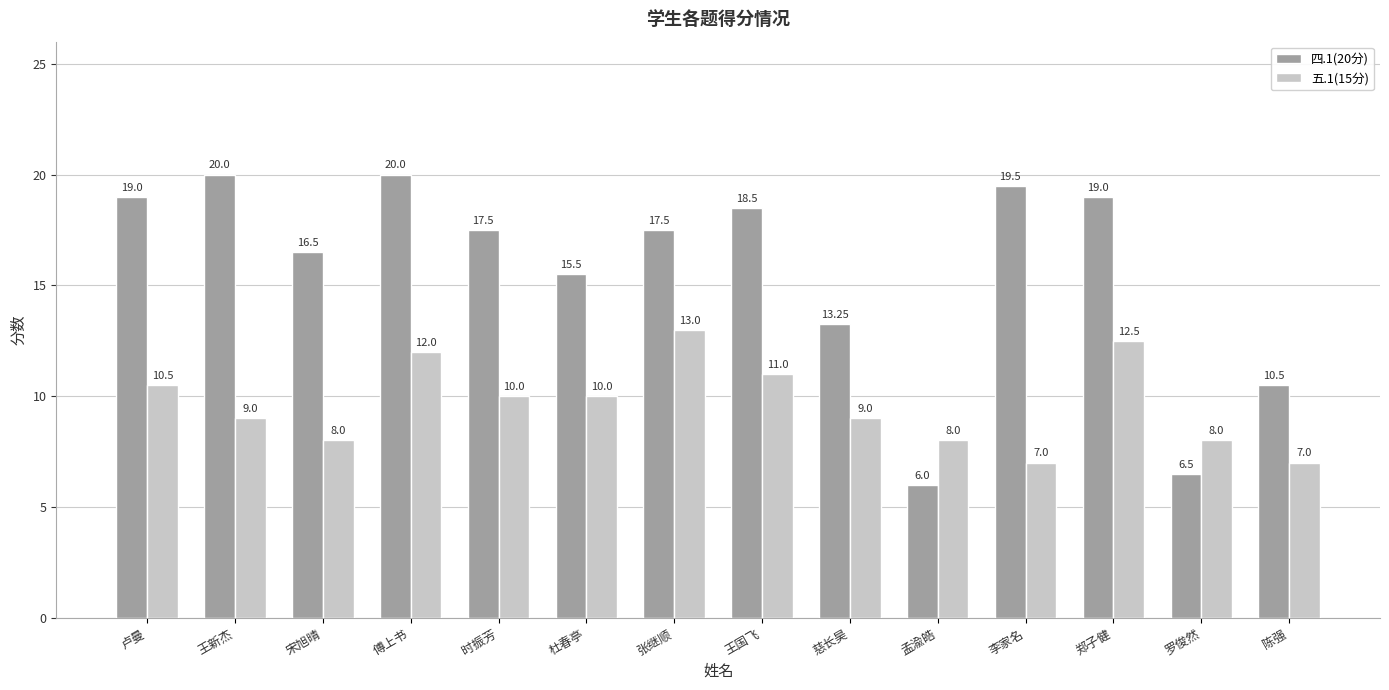

What is the total value across all series at 时振芳?

27.5